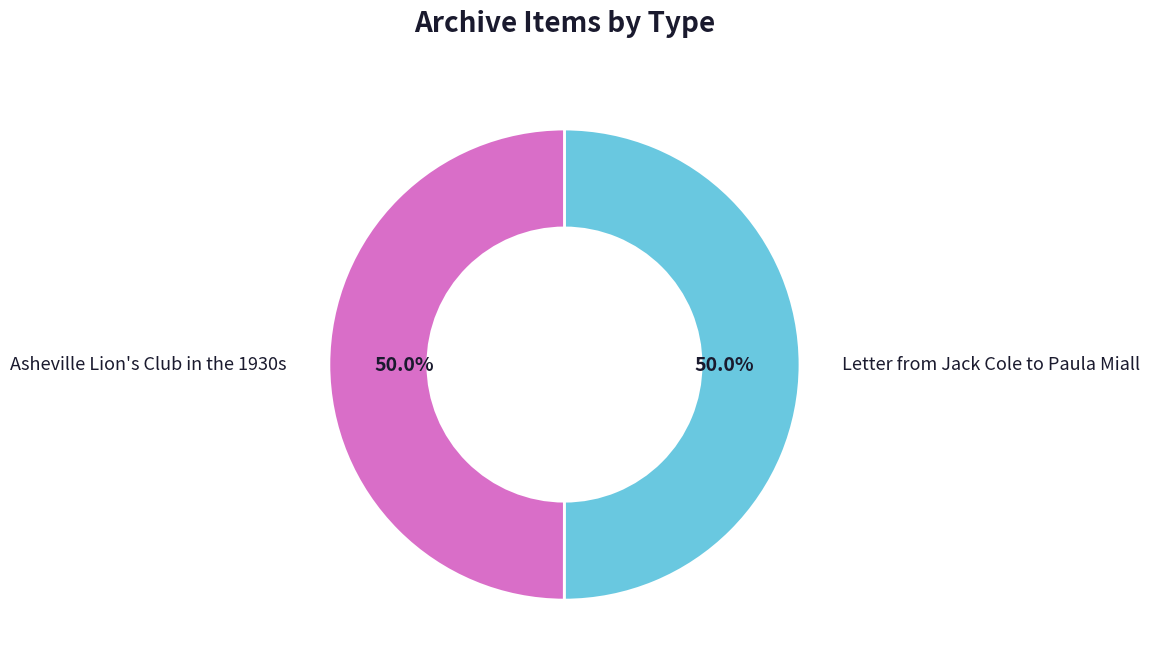

How many segments does this pie chart have?

2